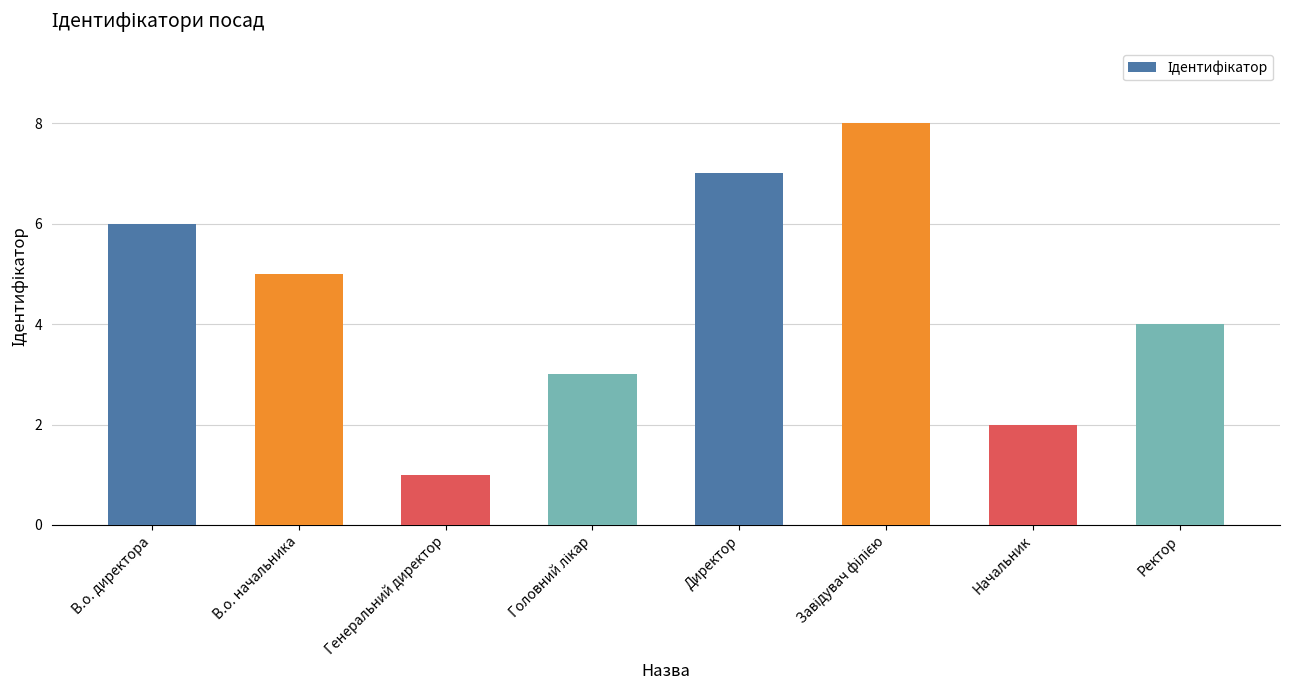

What is the difference between the maximum and minimum values?

7